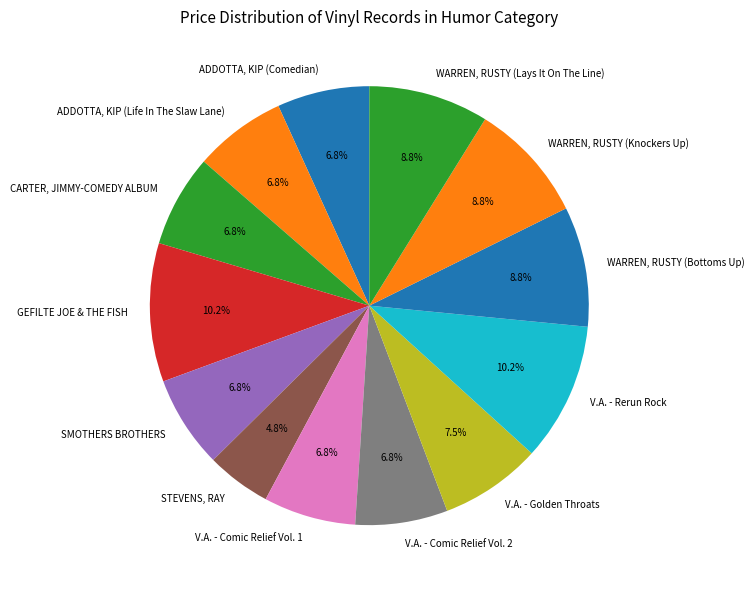

Is it true that ADDOTTA, KIP (Comedian) is 19% of the pie?

False